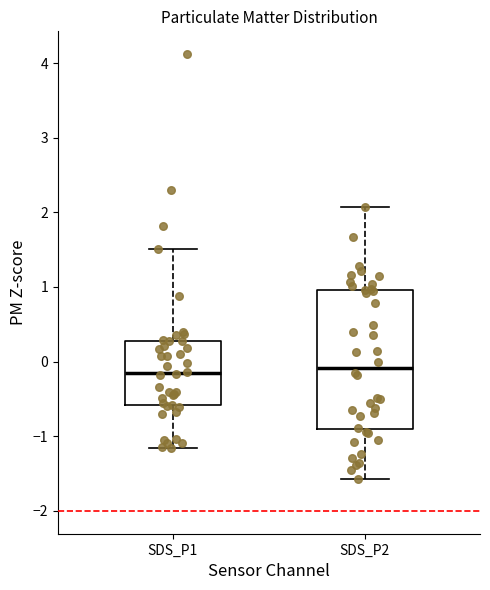

Where does the upper whisker of the box for SDS_P1 end on the y-axis? The values are not printed on the chart, so give them approximately, as read against the axis.

1.5